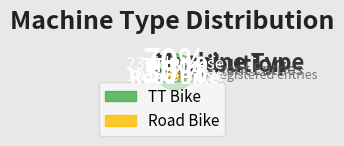

To the nearest percent, what is the difference between the Road Bike and TT Bike slice percentages?

39%